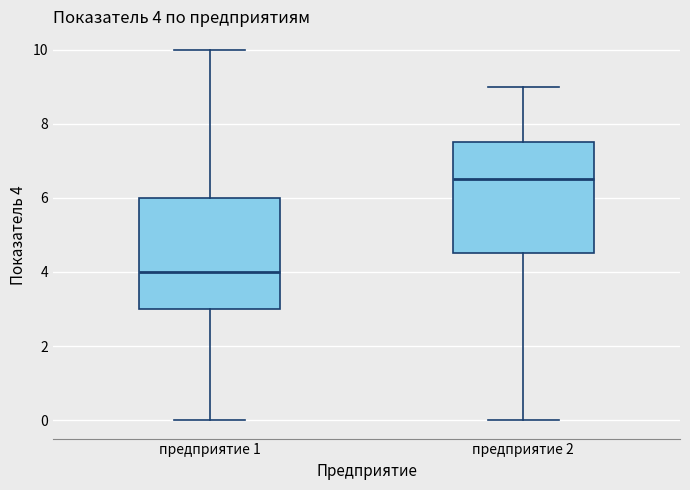

Which box's median line is the highest?

предприятие 2